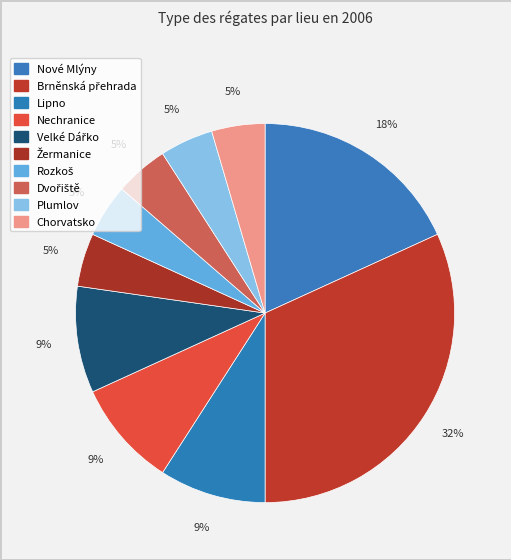

To the nearest percent, what portion does Rozkoš represent?

5%